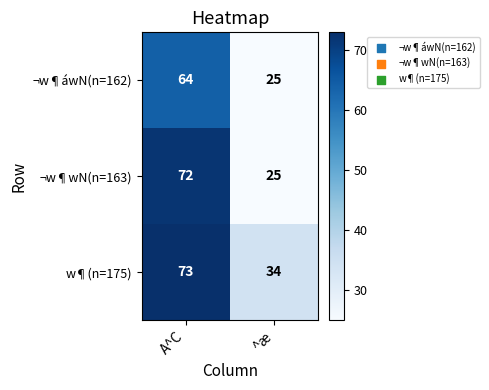

What is the approximate value of ¬w¶wN(n=163) at A^C, to the nearest 5?

70